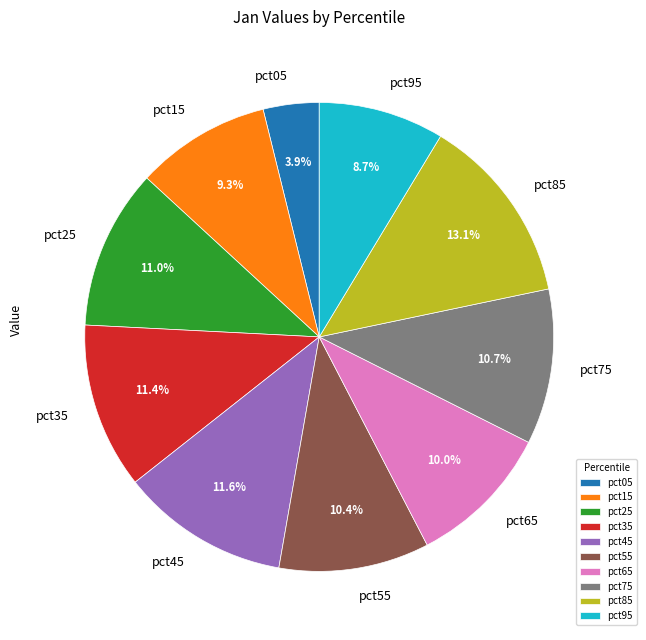

True or false: pct25 accounts for 11% of the total.

True